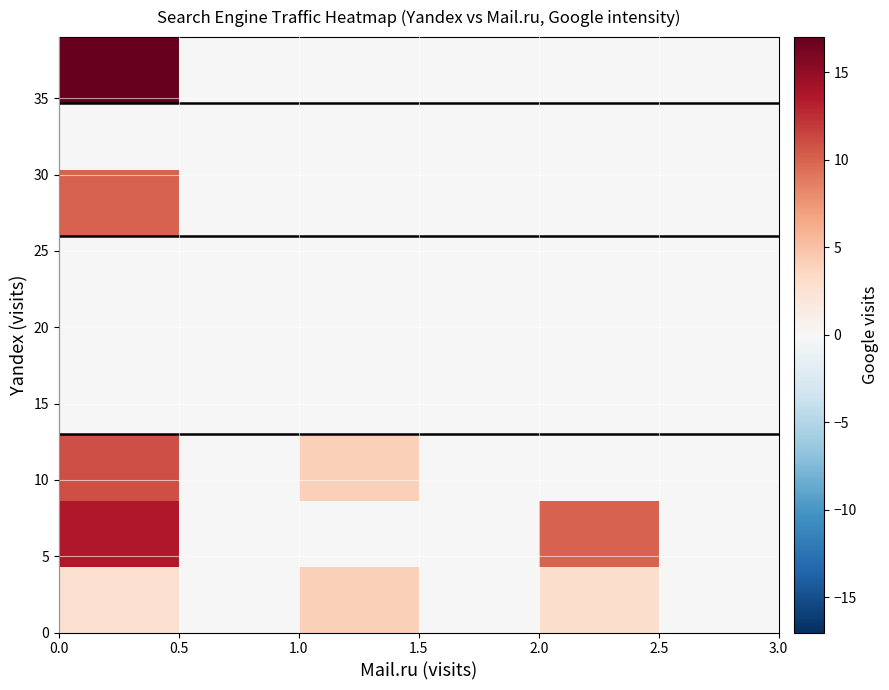

How many data points does each series have?

6